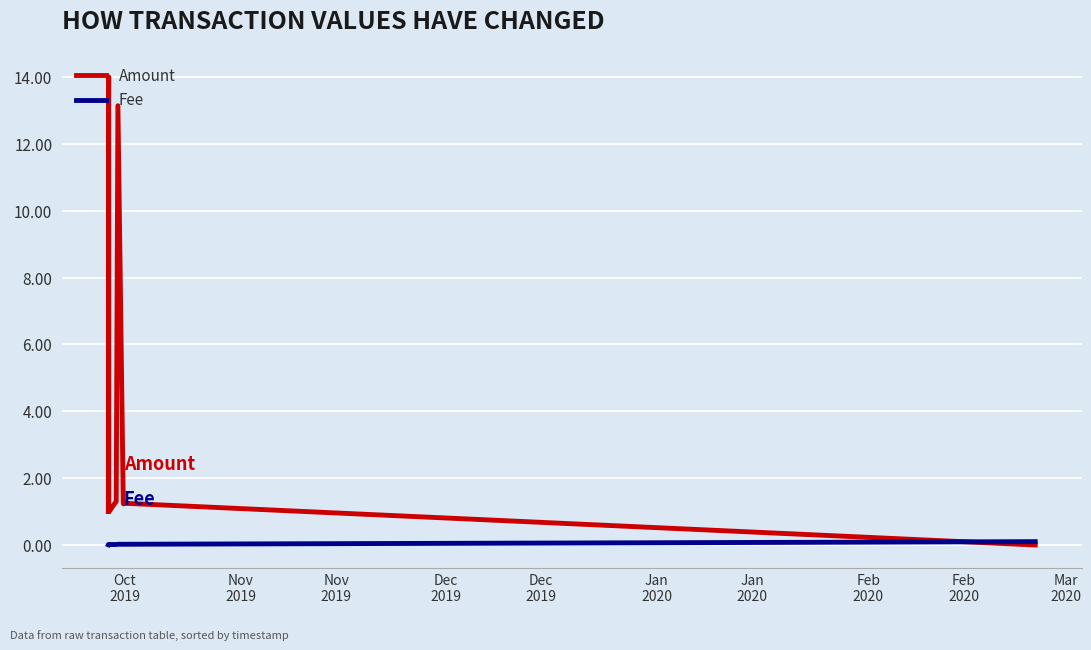

Which series has the widest spread of values?

Amount